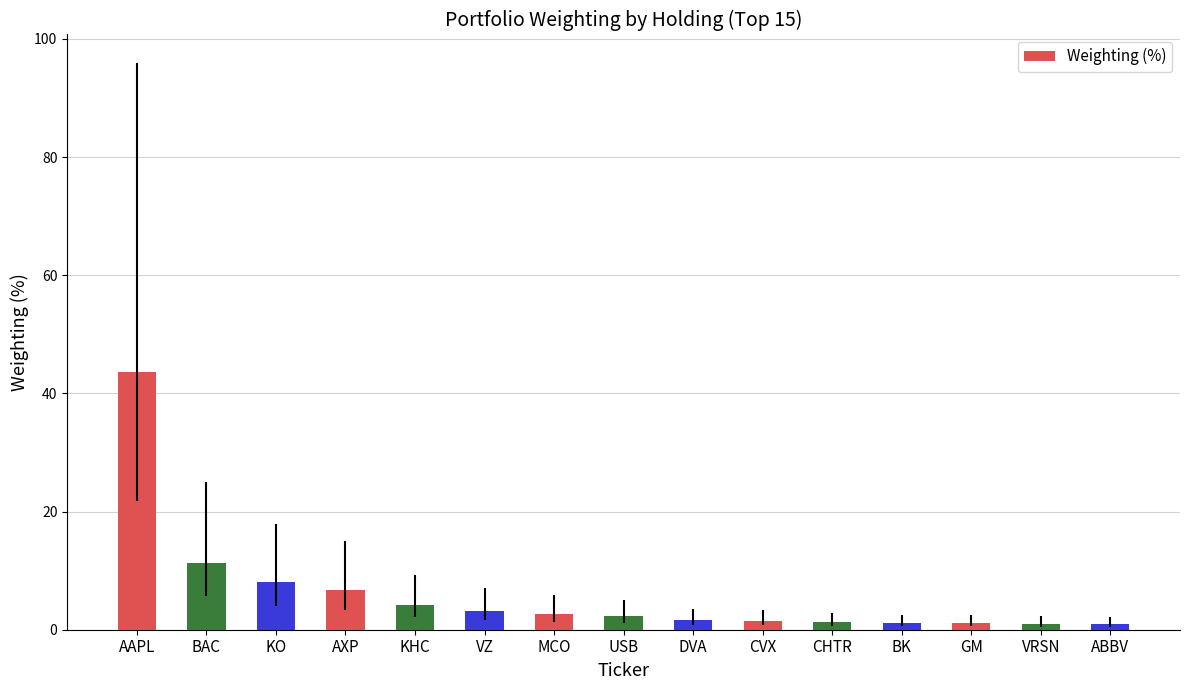

How many data points are above 2?

8